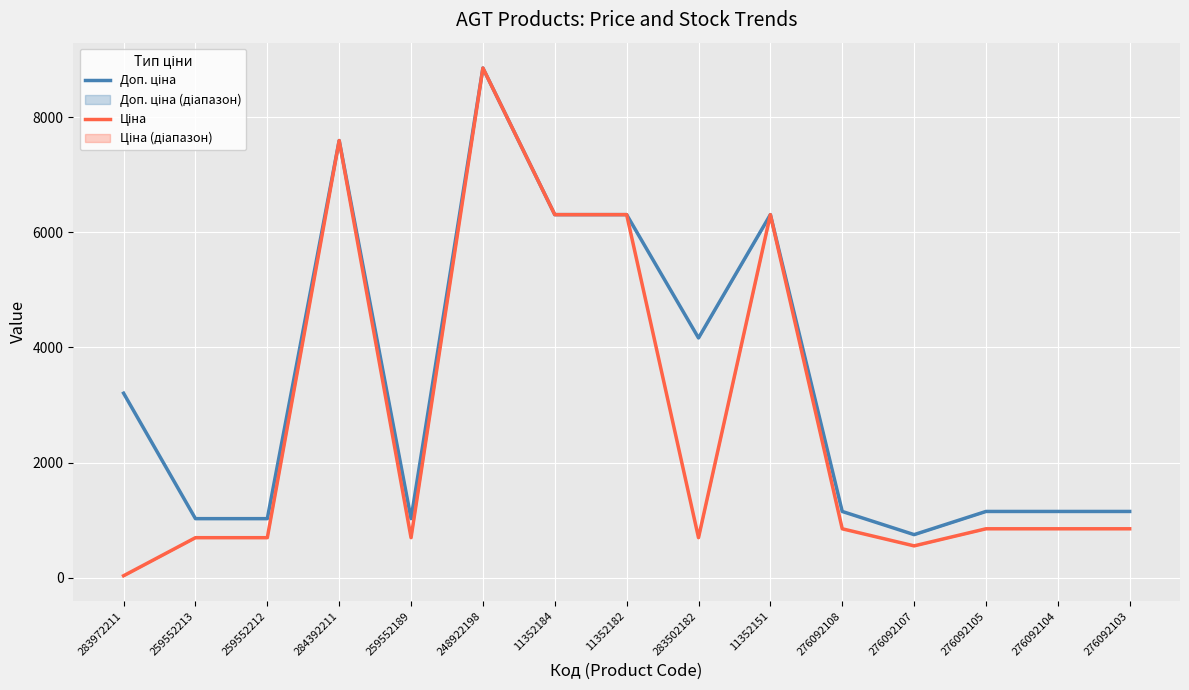

The value of Доп. ціна at 259552189 is 1024.6. True or false?

True